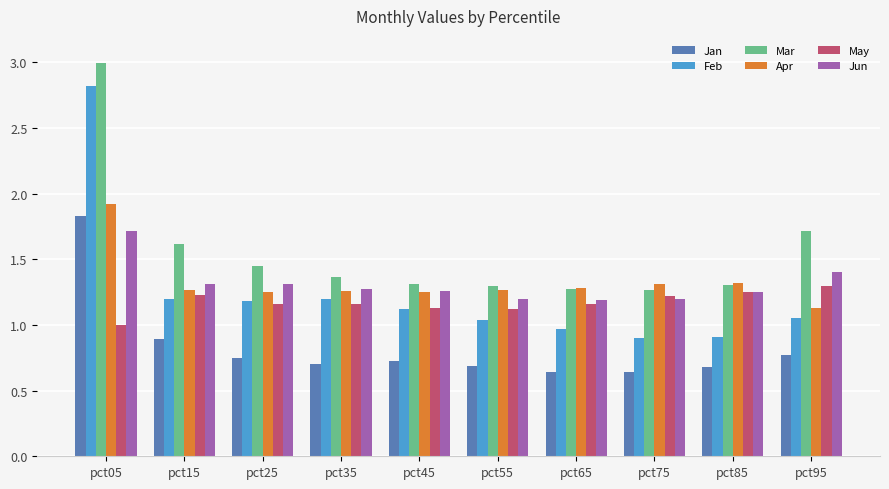

At how many categories does at least one series exceed 1?

10